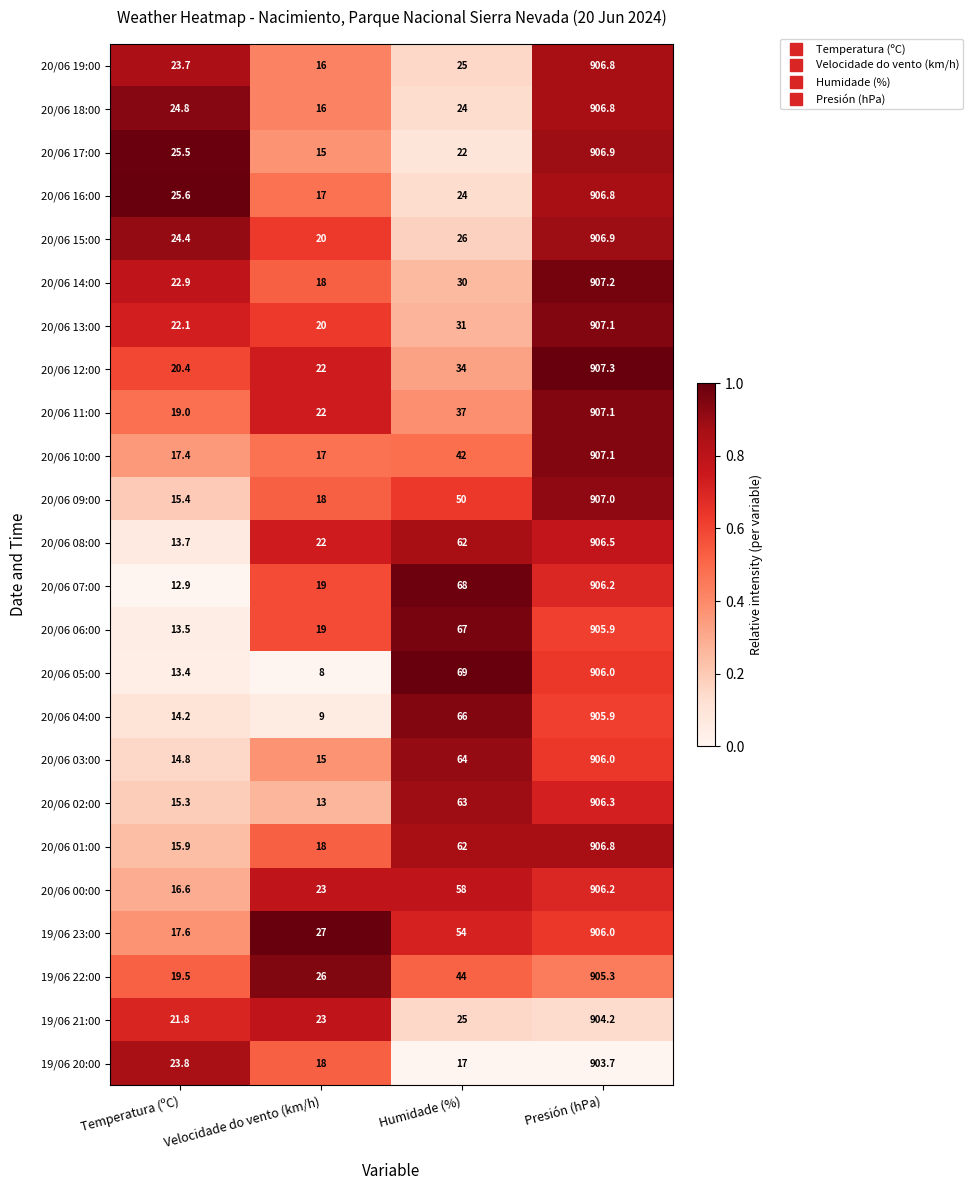

At which category is the sum across all series the highest?

Presión (hPa)